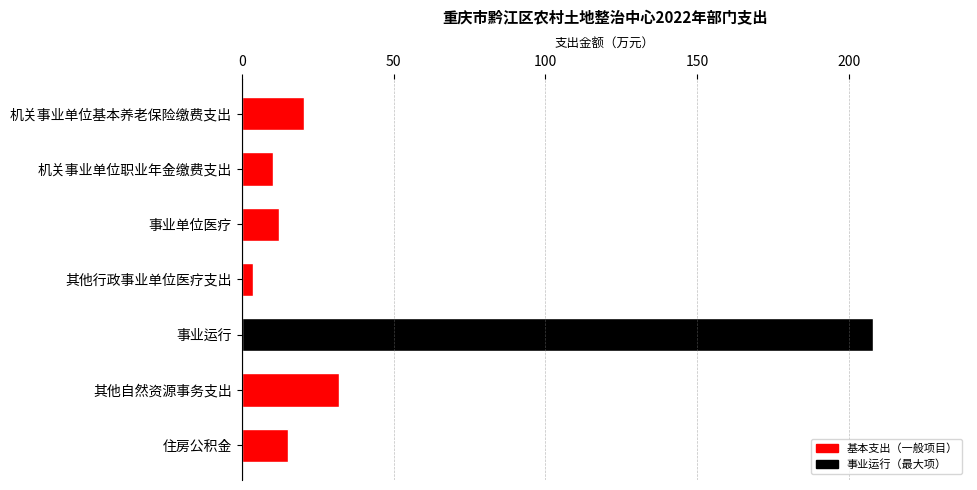

List the labels in order of value, largest first.

事业运行, 其他自然资源事务支出, 机关事业单位基本养老保险缴费支出, 住房公积金, 事业单位医疗, 机关事业单位职业年金缴费支出, 其他行政事业单位医疗支出